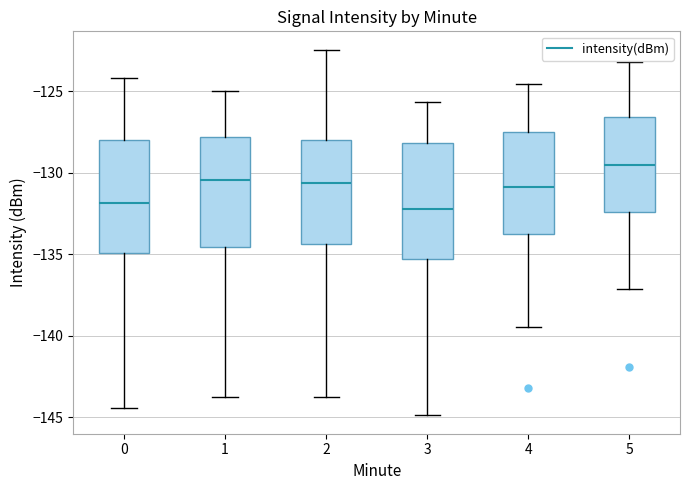

Reading left to right, transcribe this box plot: for each box, give where its median line is, the range the box spans, and where its two whiskers end, as read against the y-axis. The values are not printed on the chart, so give them approximately, as read against the axis.

0: median -132.0, box -135.0 to -128.0, whiskers -144.5 to -124.0
1: median -130.5, box -134.5 to -128.0, whiskers -144.0 to -125.0
2: median -130.5, box -134.5 to -128.0, whiskers -144.0 to -122.5
3: median -132.0, box -135.5 to -128.0, whiskers -145.0 to -125.5
4: median -131.0, box -133.5 to -127.5, whiskers -139.5 to -124.5
5: median -129.5, box -132.5 to -126.5, whiskers -137.0 to -123.0